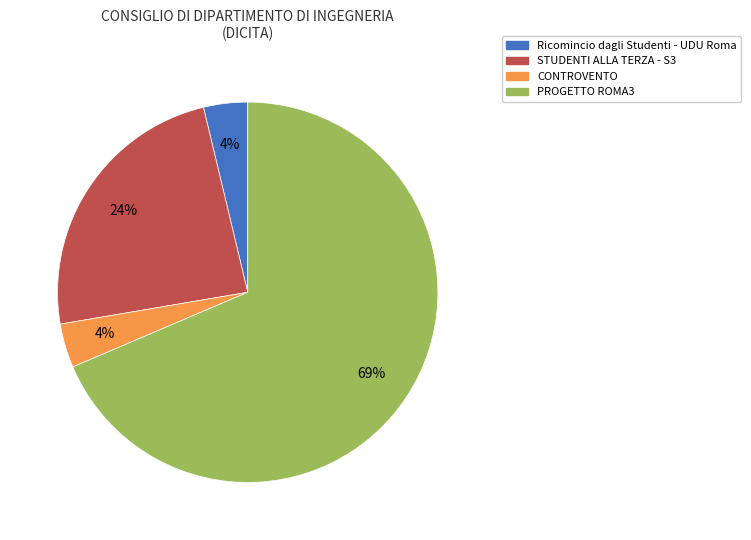

What is the majority slice?

PROGETTO ROMA3